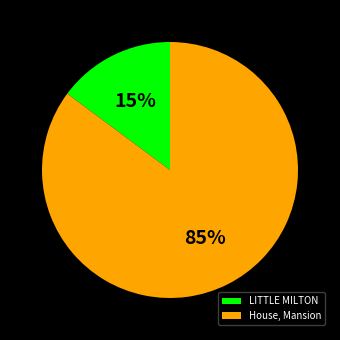

What is the majority slice?

House, Mansion